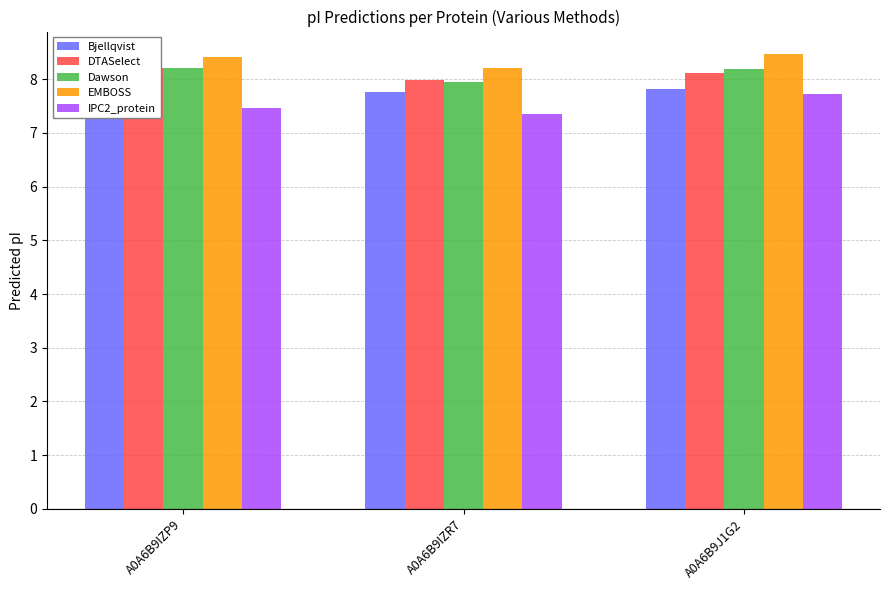

What is the value of the DTASelect bar at the 2nd from the left?

8.0